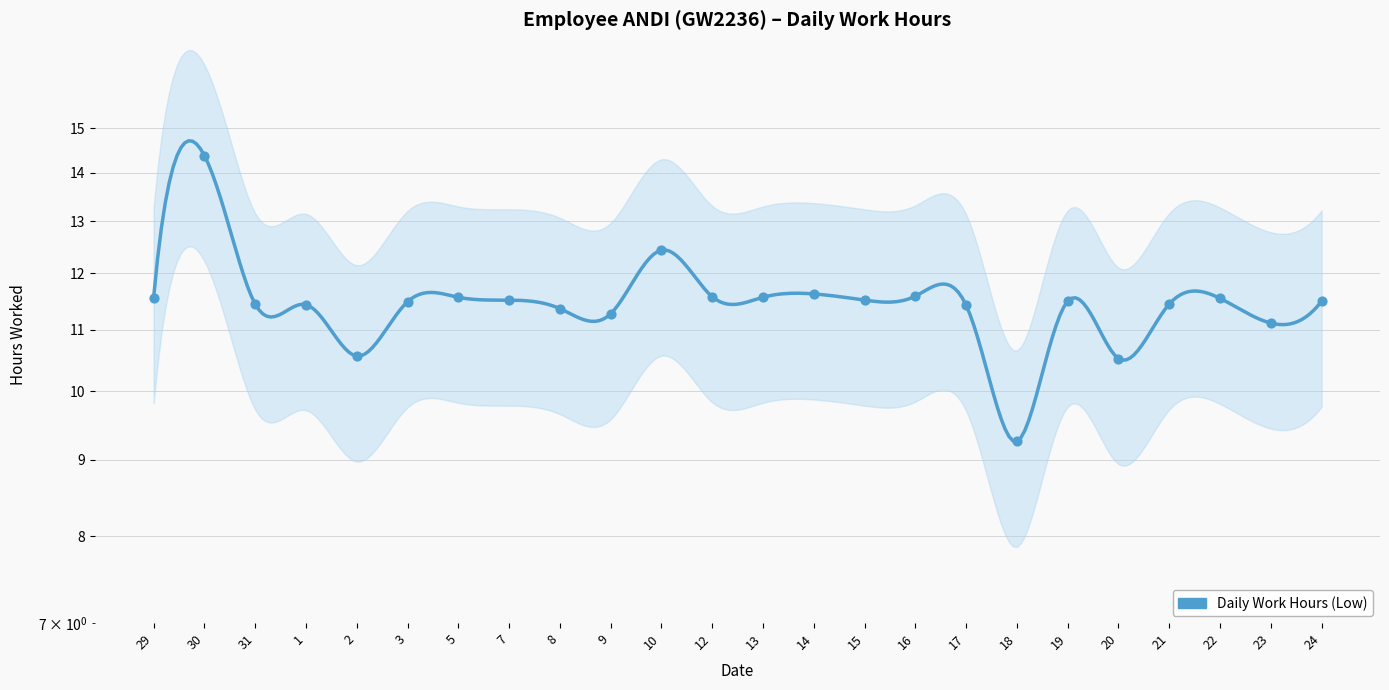

Between 22 and 31, which is larger?

22